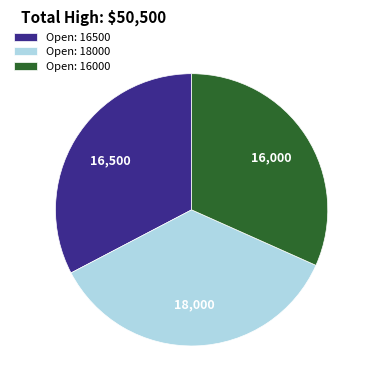

The Open: 18000 slice represents 36% of the pie. True or false?

True